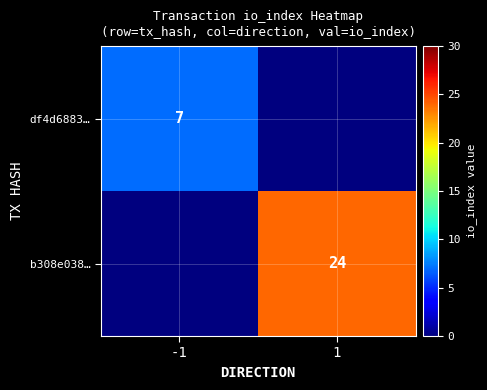

Is it true that df4d6883… equals 10 at -1?

False